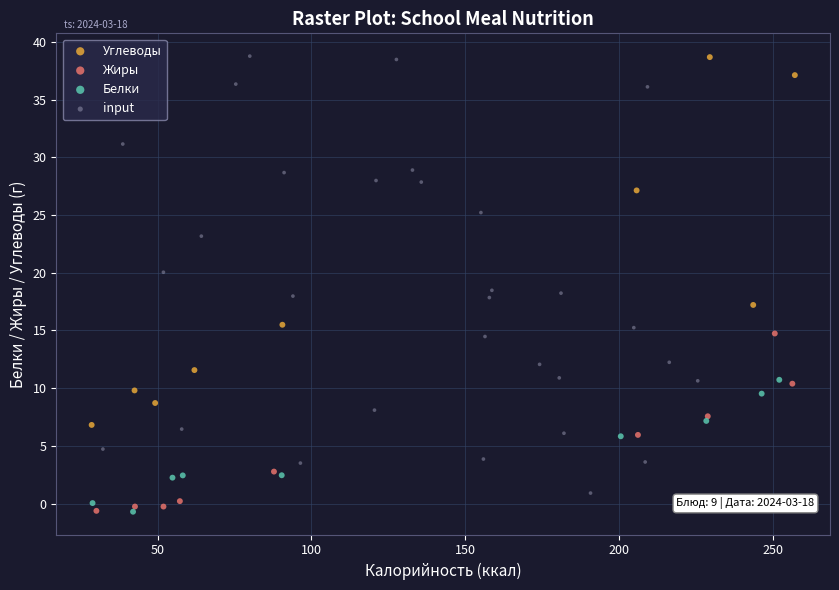

Which series has the largest Y range (max minus min)?

input